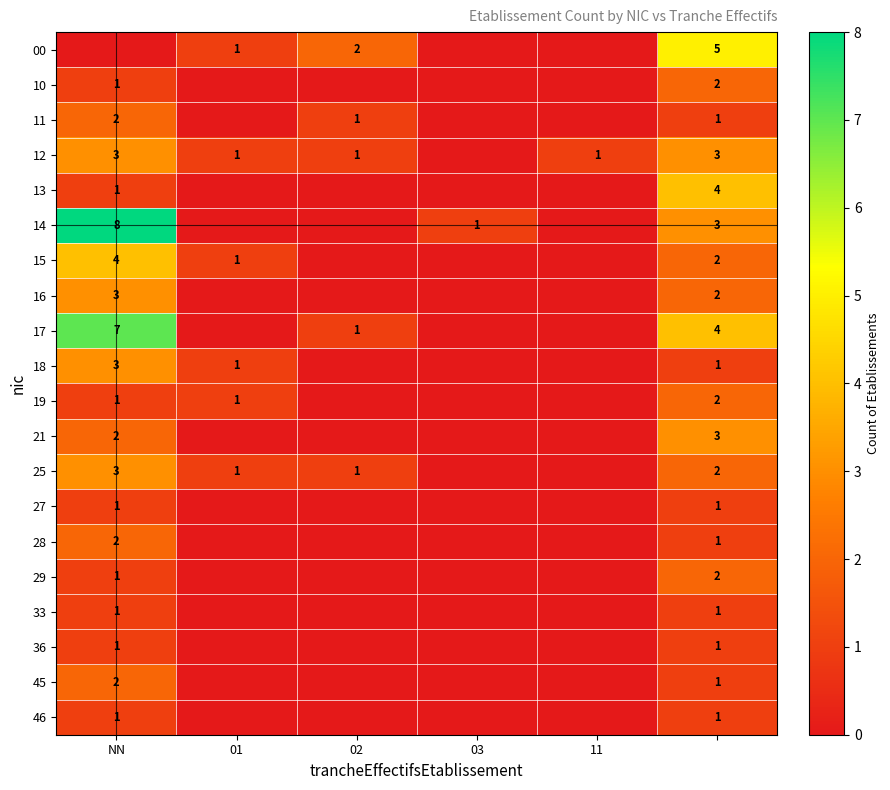

The 29 series shows 1 at NN. True or false?

True